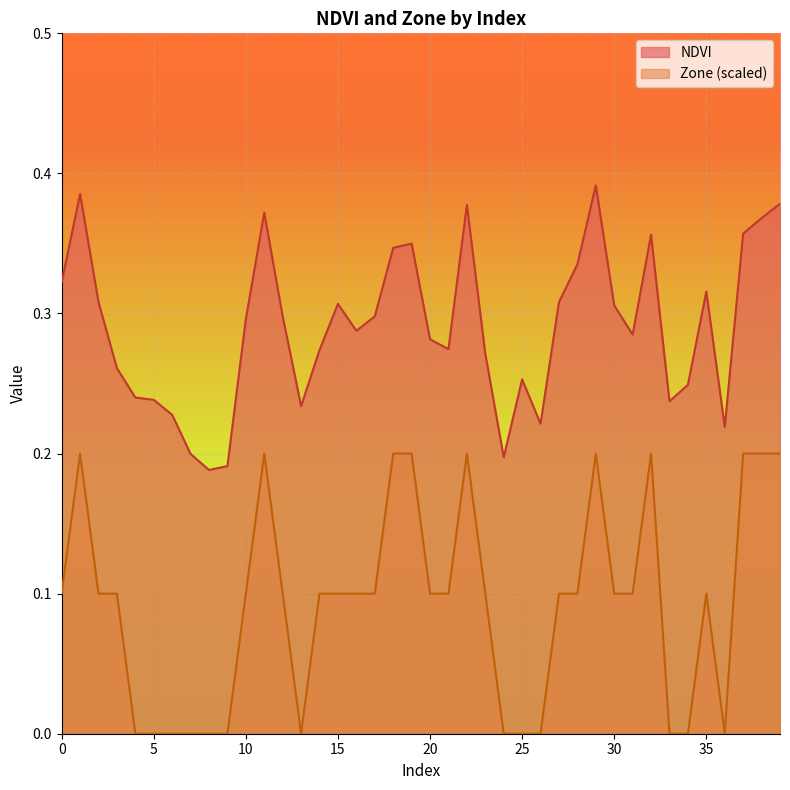

Reading right to left, transcribe all the data shown in this chart.

NDVI: 39=0.4	38=0.4	37=0.4	36=0.2	35=0.3	34=0.2	33=0.2	32=0.4	31=0.3	30=0.3	29=0.4	28=0.3	27=0.3	26=0.2	25=0.3	24=0.2	23=0.3	22=0.4	21=0.3	20=0.3	19=0.3	18=0.3	17=0.3	16=0.3	15=0.3	14=0.3	13=0.2	12=0.3	11=0.4	10=0.3	9=0.2	8=0.2	7=0.2	6=0.2	5=0.2	4=0.2	3=0.3	2=0.3	1=0.4	0=0.3
Zone: 39=0.2	38=0.2	37=0.2	36=0.0	35=0.1	34=0.0	33=0.0	32=0.2	31=0.1	30=0.1	29=0.2	28=0.1	27=0.1	26=0.0	25=0.0	24=0.0	23=0.1	22=0.2	21=0.1	20=0.1	19=0.2	18=0.2	17=0.1	16=0.1	15=0.1	14=0.1	13=0.0	12=0.1	11=0.2	10=0.1	9=0.0	8=0.0	7=0.0	6=0.0	5=0.0	4=0.0	3=0.1	2=0.1	1=0.2	0=0.1